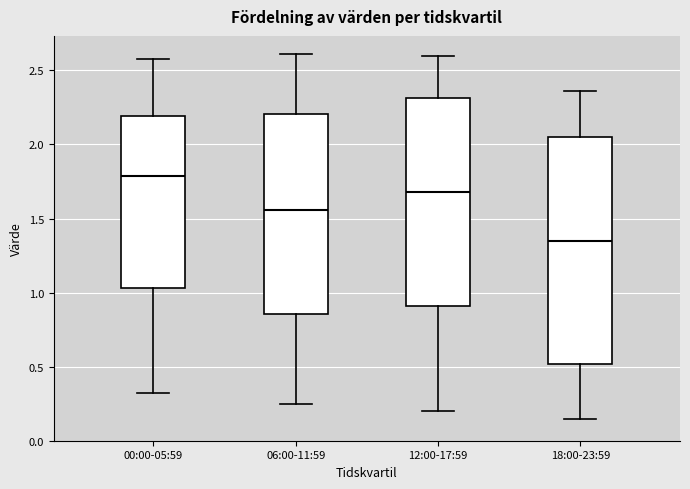

Reading left to right, read every box against the y-axis: the position of its median line, the range the box covers, and the ends of its whiskers. The values are not printed on the chart, so give them approximately, as read against the axis.

00:00-05:59: median 1.80, box 1.05 to 2.20, whiskers 0.30 to 2.60
06:00-11:59: median 1.55, box 0.85 to 2.20, whiskers 0.25 to 2.60
12:00-17:59: median 1.70, box 0.90 to 2.30, whiskers 0.20 to 2.60
18:00-23:59: median 1.35, box 0.50 to 2.05, whiskers 0.15 to 2.35